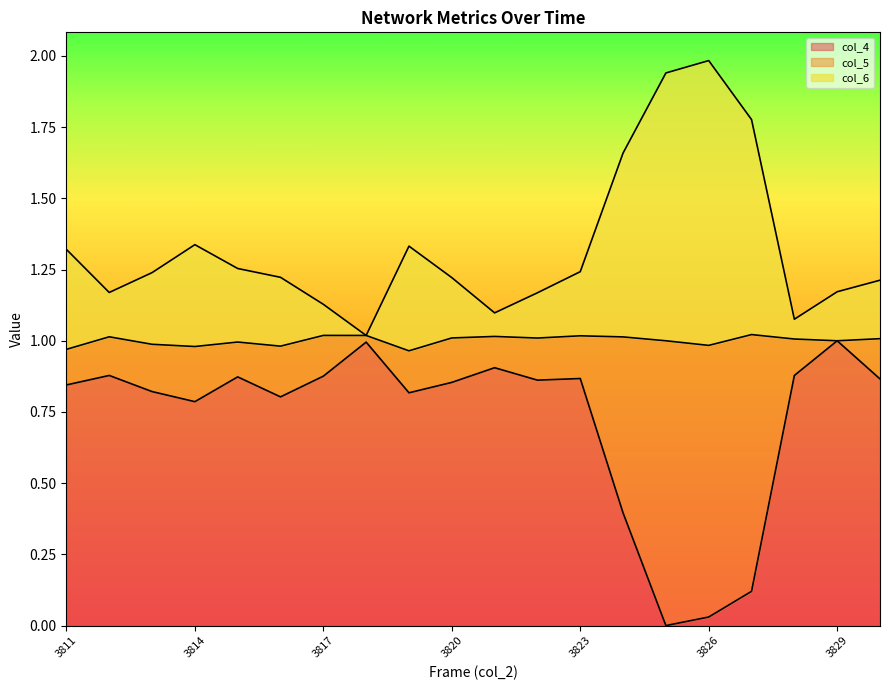

What is the difference between the second highest and second lowest values in the col_4 series?

1.0